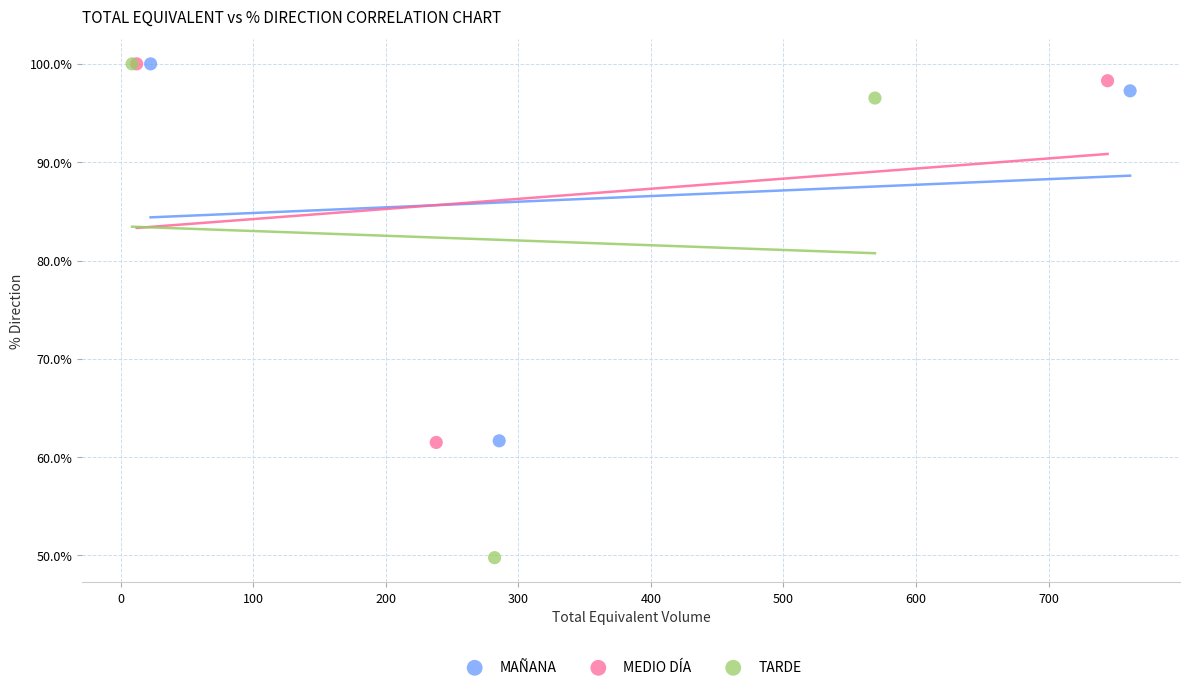

Which series has the widest spread of Y values?

TARDE